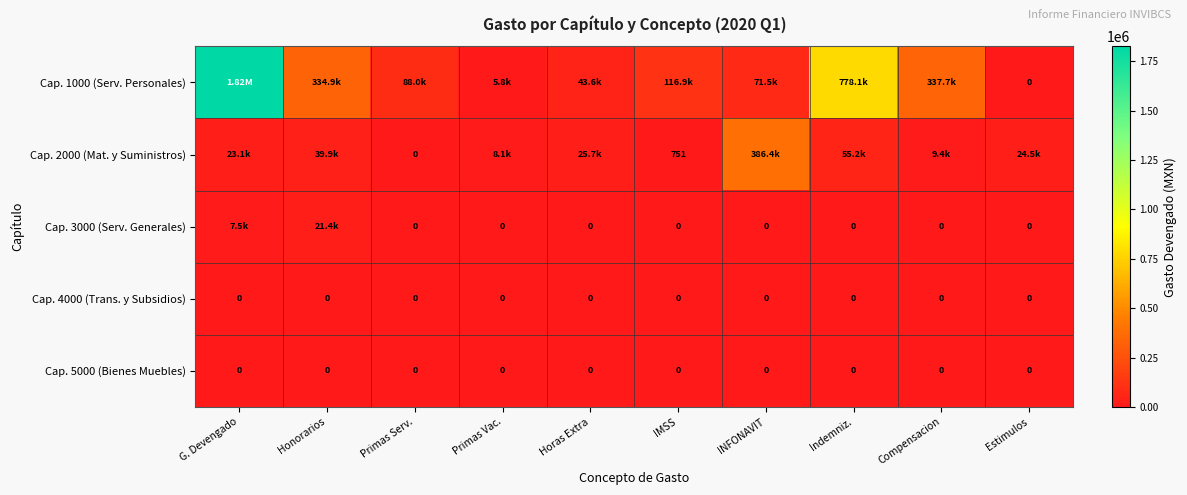

Rank the series by their maximum value, from highest to lowest.

Cap. 1000 (Serv. Personales), Cap. 2000 (Mat. y Suministros), Cap. 3000 (Serv. Generales), Cap. 4000 (Trans. y Subsidios), Cap. 5000 (Bienes Muebles)